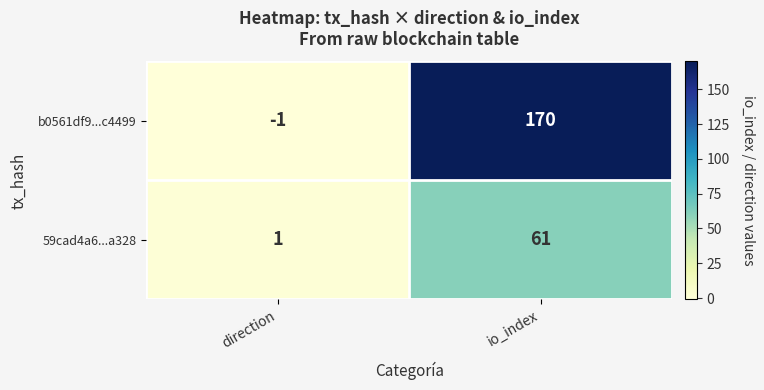

Rank the series by their average value, from lowest to highest.

59cad4a6...a328, b0561df9...c4499